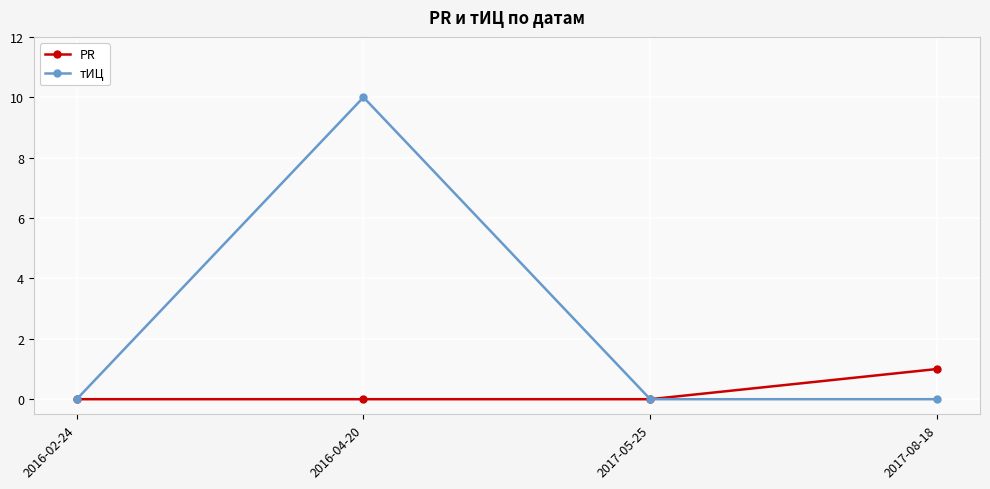

What are all the series names shown in the legend?

PR, тИЦ